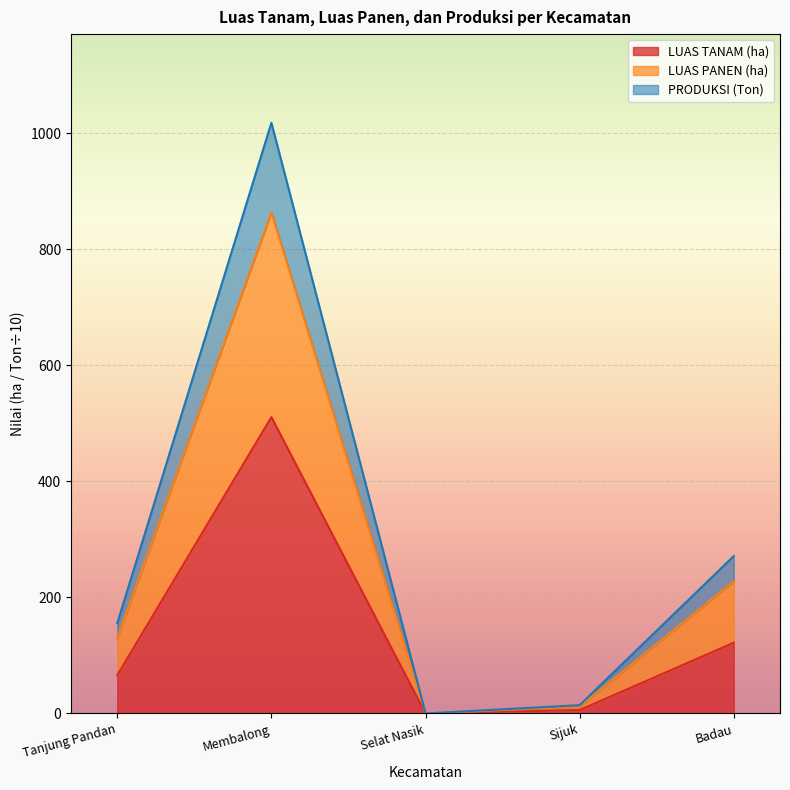

What is the total value across all series at Badau?

271.4